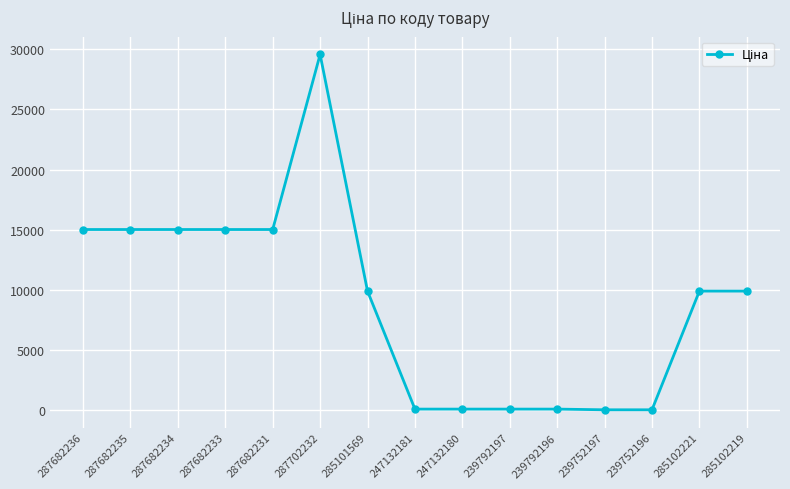

What is the difference between the maximum and second lowest values?

29492.3